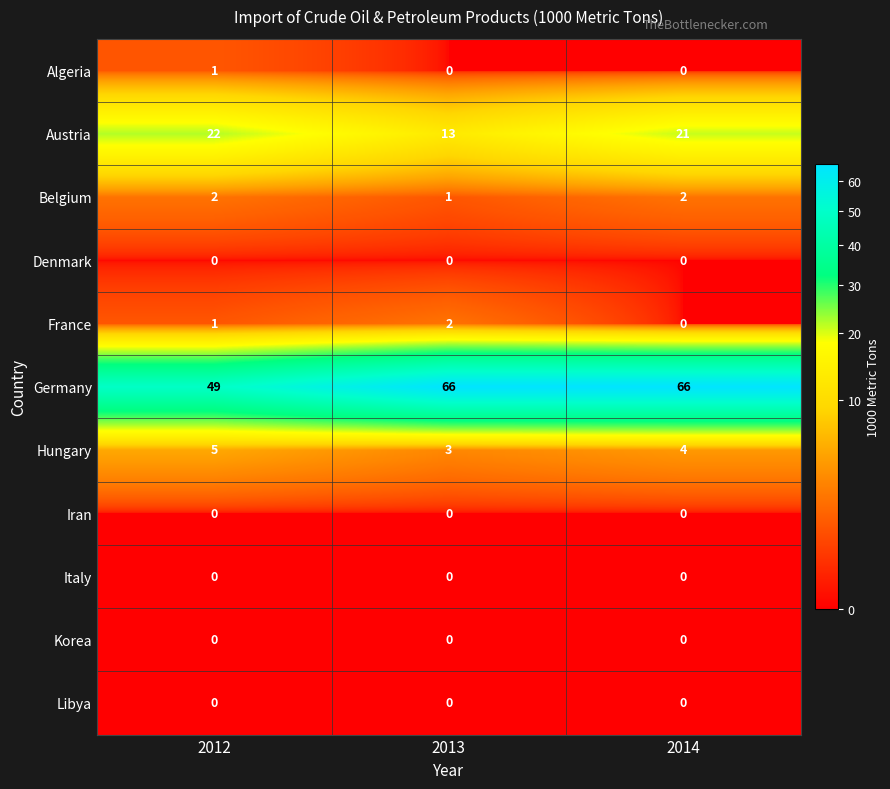

What is the minimum value for Hungary?

3